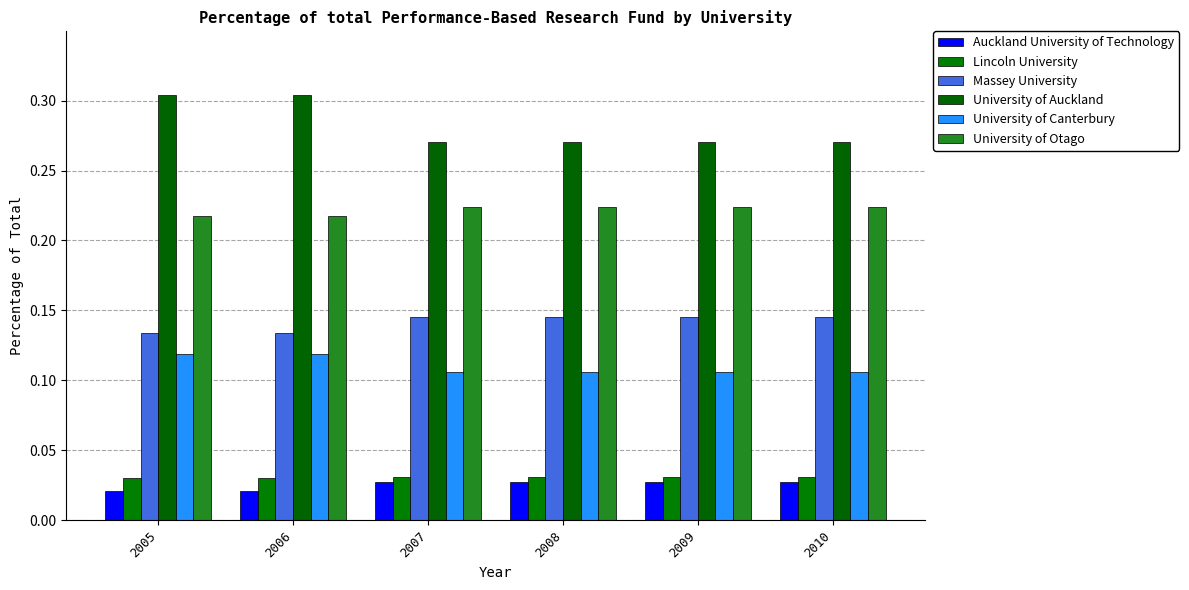

Reading left to right, list all the values displayed in this chart.

Auckland University of Technology: 2005=0.0	2006=0.0	2007=0.0	2008=0.0	2009=0.0	2010=0.0
Lincoln University: 2005=0.0	2006=0.0	2007=0.0	2008=0.0	2009=0.0	2010=0.0
Massey University: 2005=0.1	2006=0.1	2007=0.1	2008=0.1	2009=0.1	2010=0.1
University of Auckland: 2005=0.3	2006=0.3	2007=0.3	2008=0.3	2009=0.3	2010=0.3
University of Canterbury: 2005=0.1	2006=0.1	2007=0.1	2008=0.1	2009=0.1	2010=0.1
University of Otago: 2005=0.2	2006=0.2	2007=0.2	2008=0.2	2009=0.2	2010=0.2